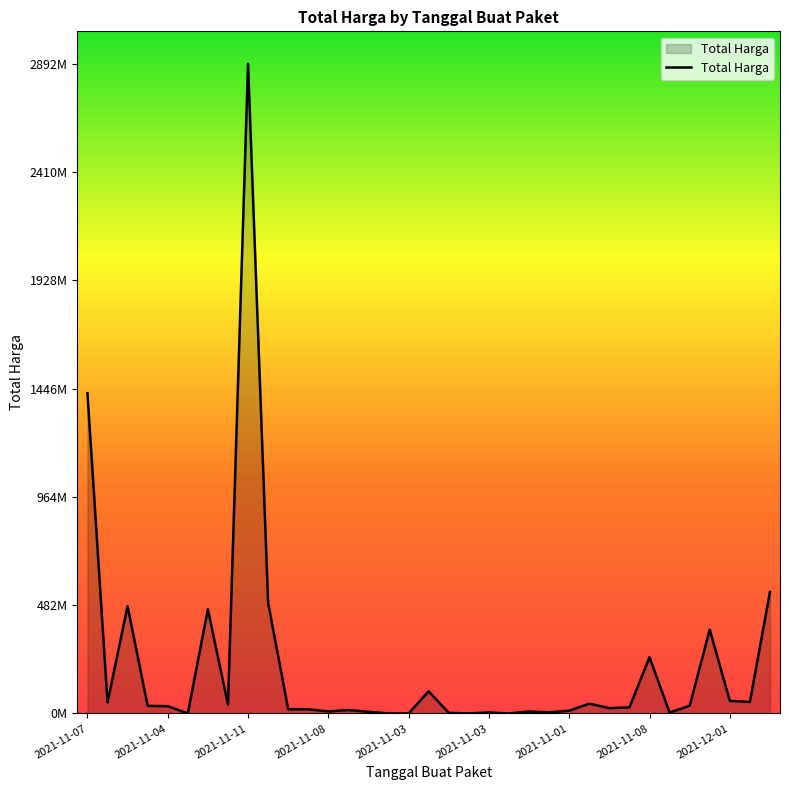

Where is the data nearest to the value 1446100000?

2021-11-07